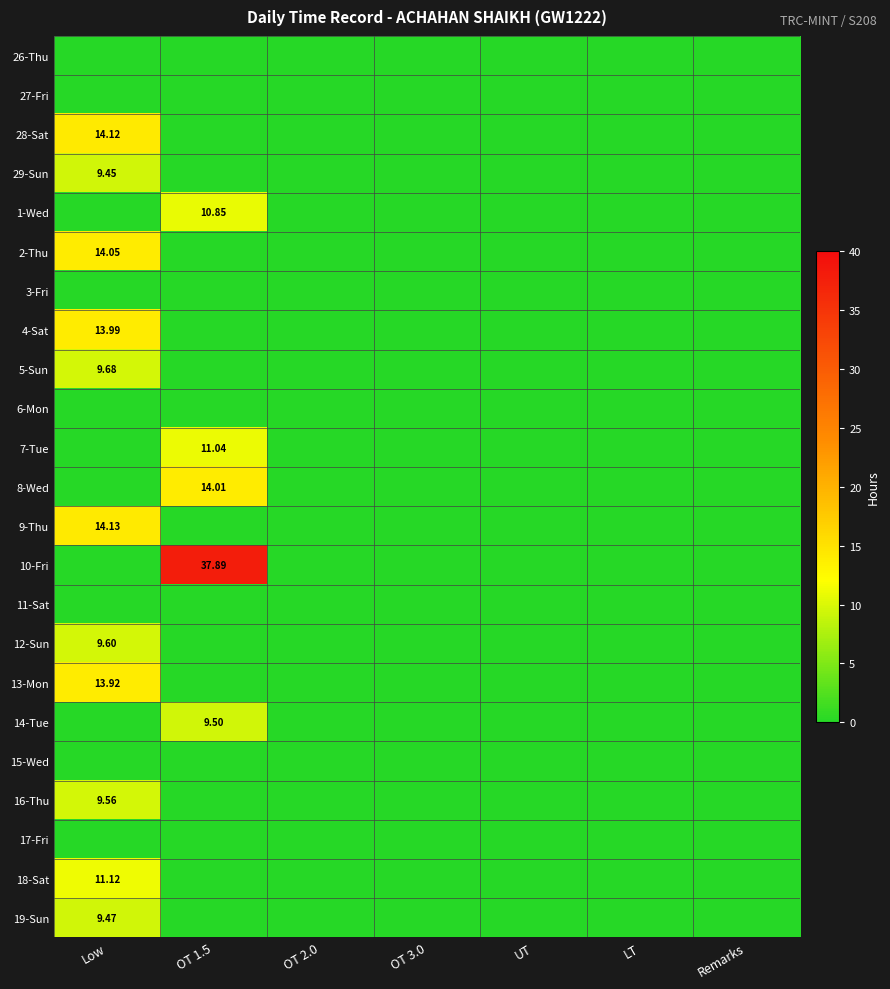

Between OT 2.0 and Remarks, which is larger?

OT 2.0